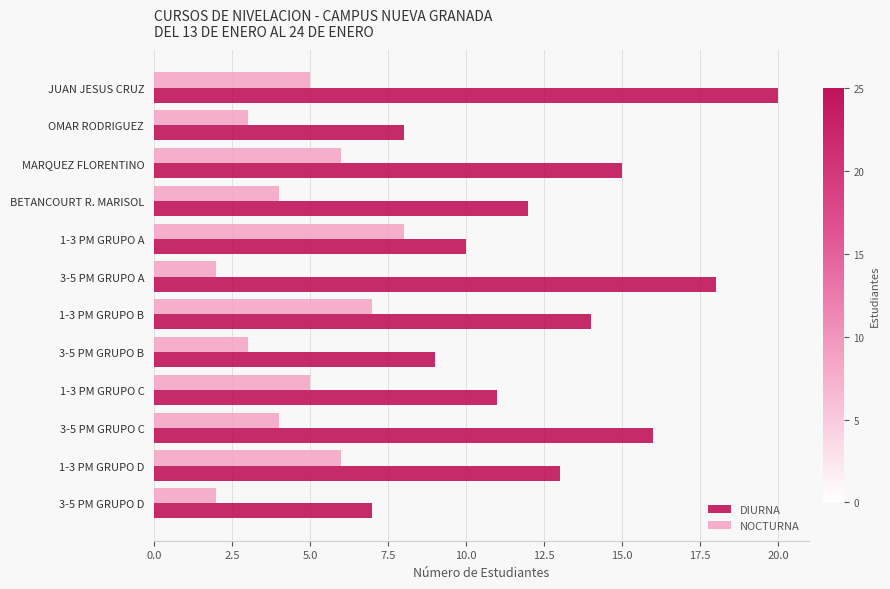

Rank the series by their average value, from lowest to highest.

NOCTURNA, DIURNA